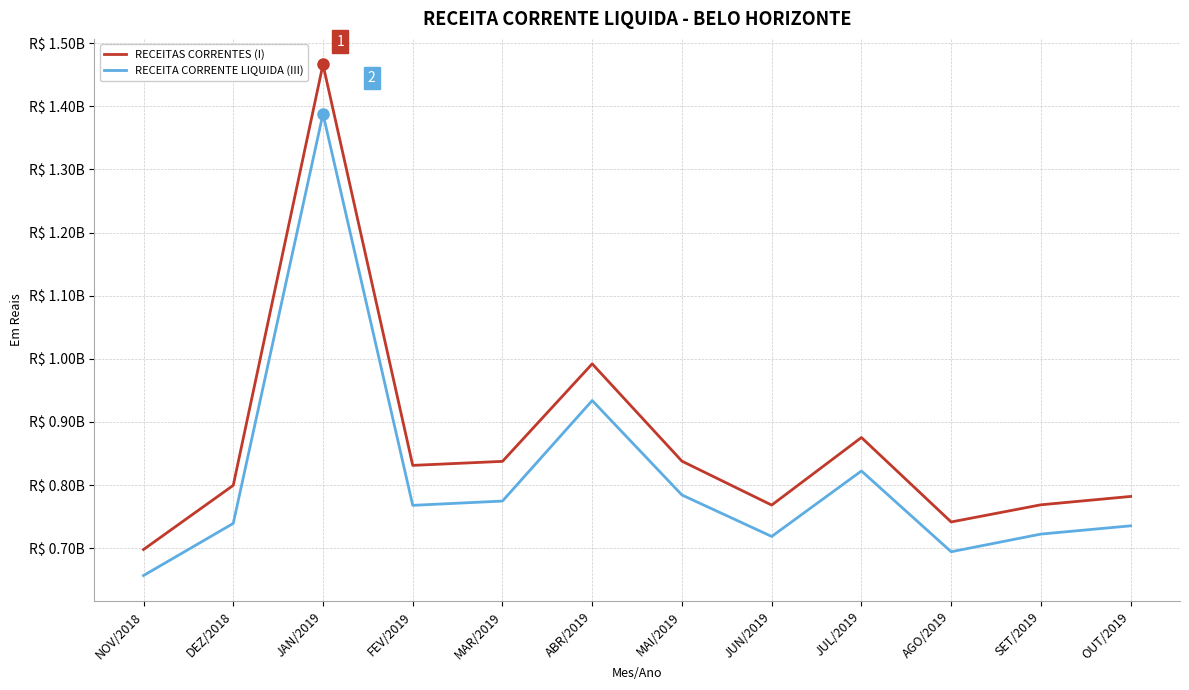

Rank the series by their maximum value, from highest to lowest.

RECEITAS CORRENTES (I), RECEITA CORRENTE LIQUIDA (III)